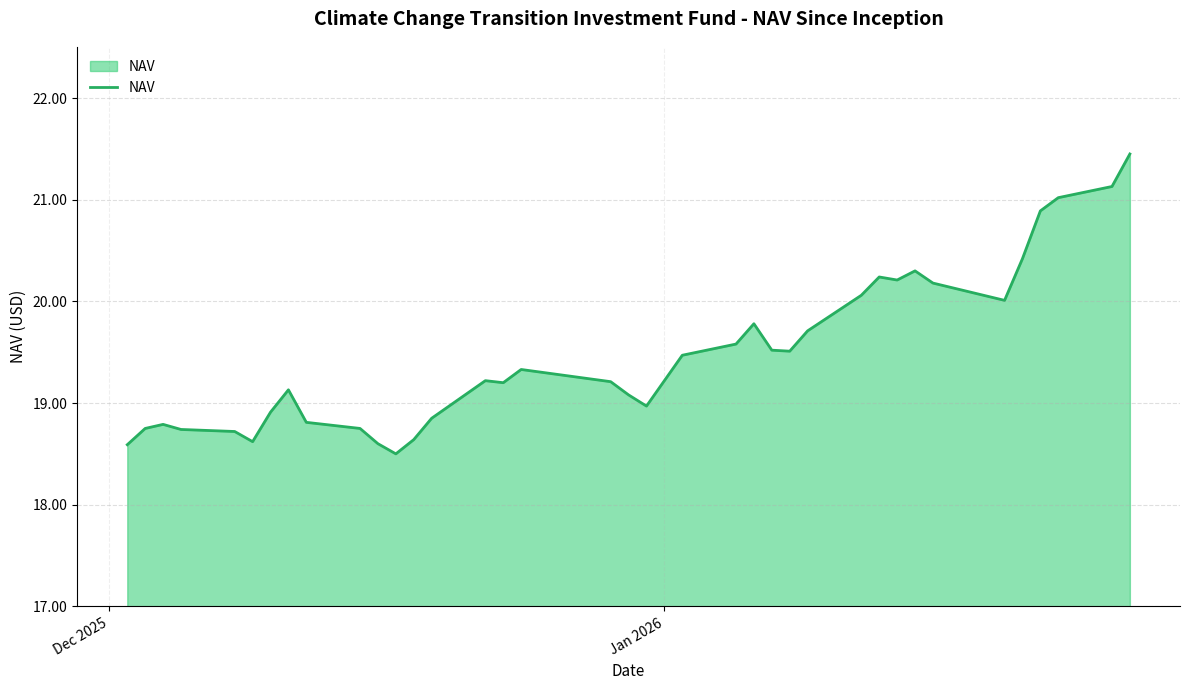

What is the sum of all values?

720.9